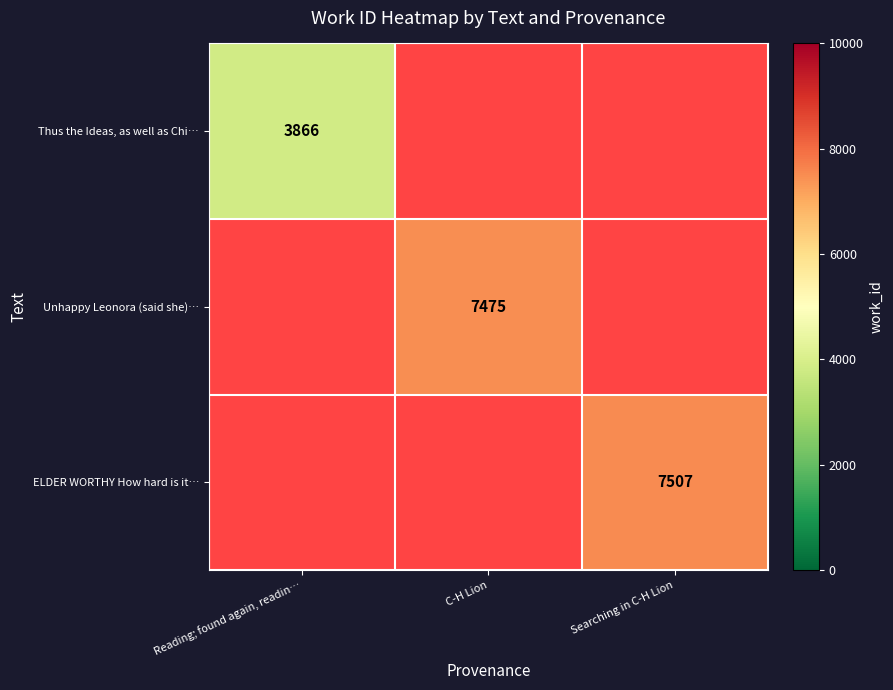

Is it true that Unhappy Leonora (said she)… equals 10063 at C-H Lion?

False